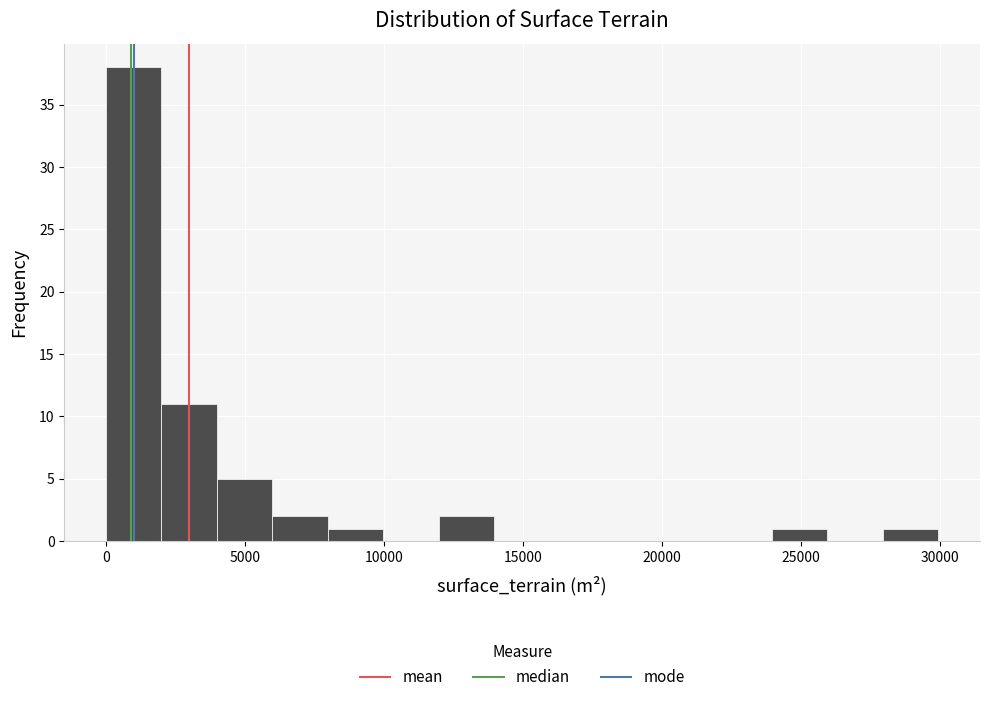

Read against the x-axis, roughly where is the centre of the tallest bar?

1000